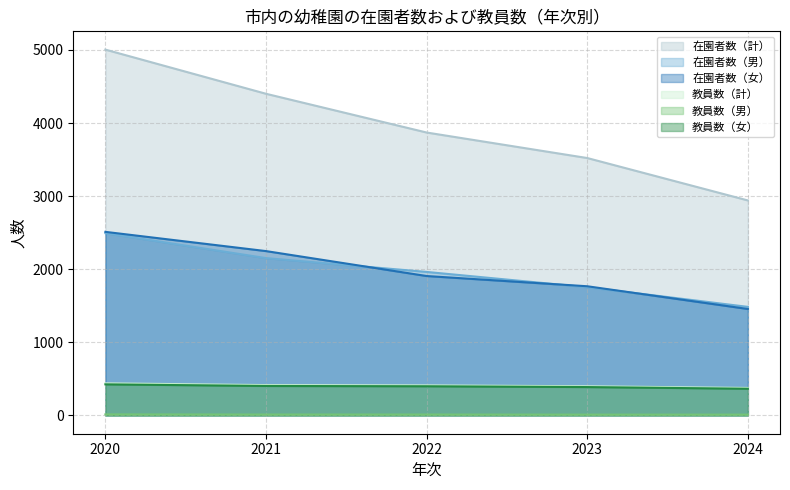

What is the sum of all 教員数（計） values?

2040